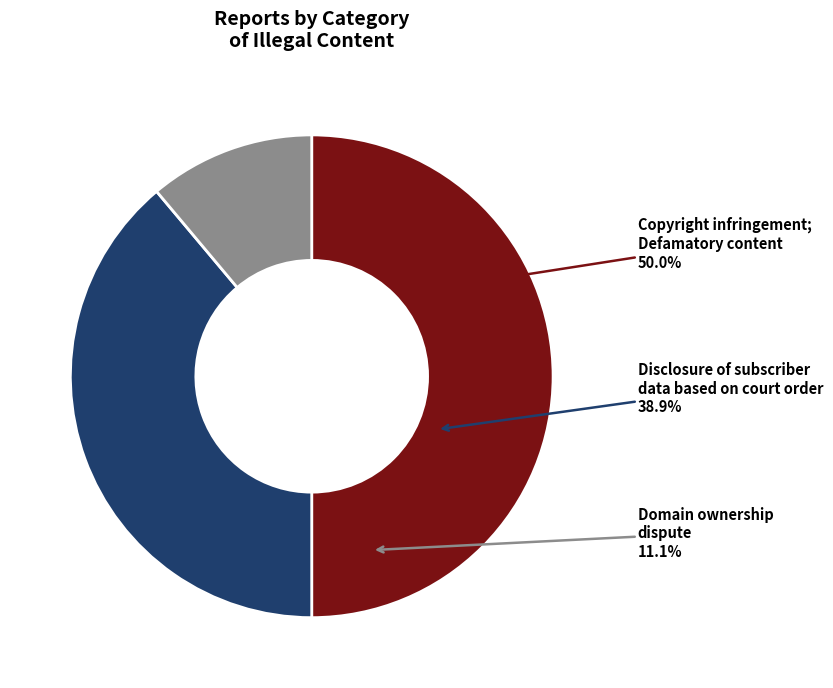

How many slices are in this pie chart?

3